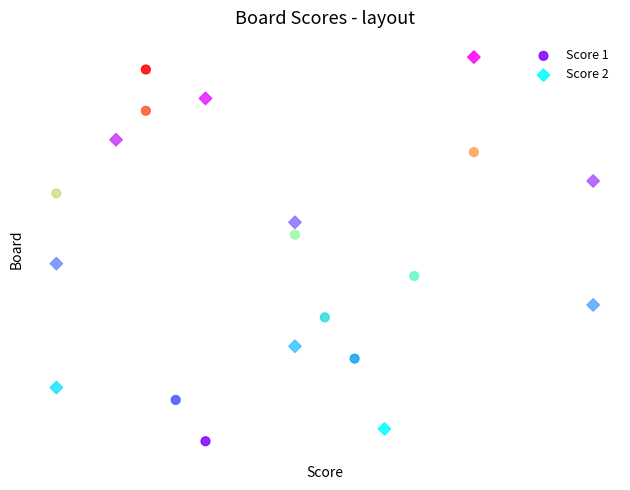

What are all the series names shown in the legend?

Score 1, Score 2